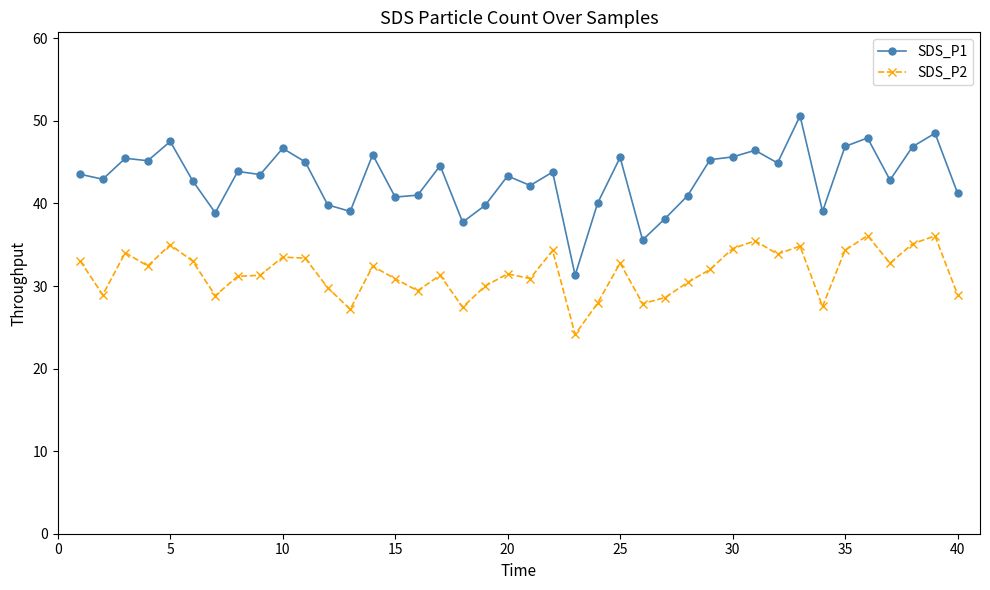

True or false: SDS_P2 has more than 1 points higher than both neighbors.

True